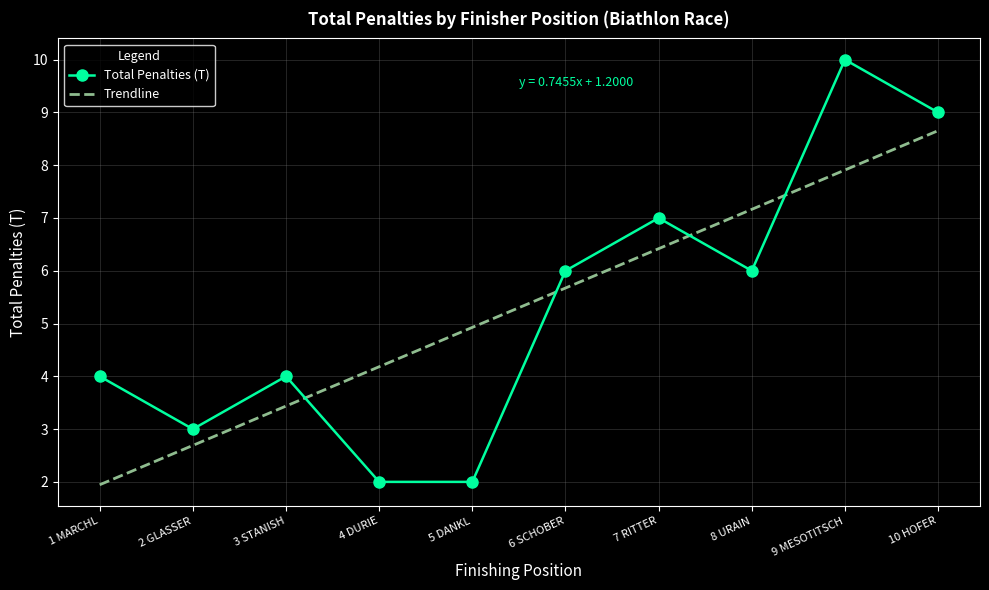

Read the Total Penalties (T) value at 7 RITTER.

7.0